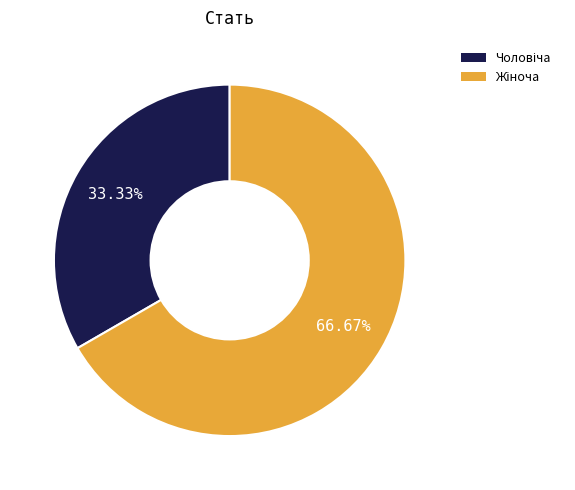

Is there any slice that represents more than half of the pie?

Yes